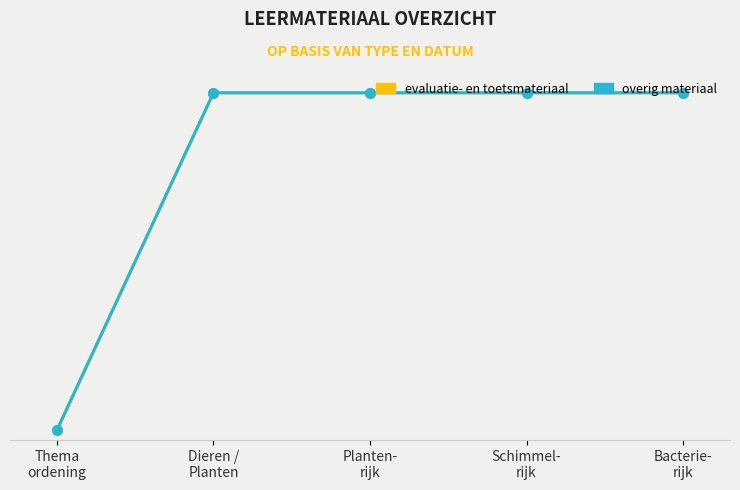

True or false: overig materiaal and evaluatie- en toetsmateriaal cross at least once.

False